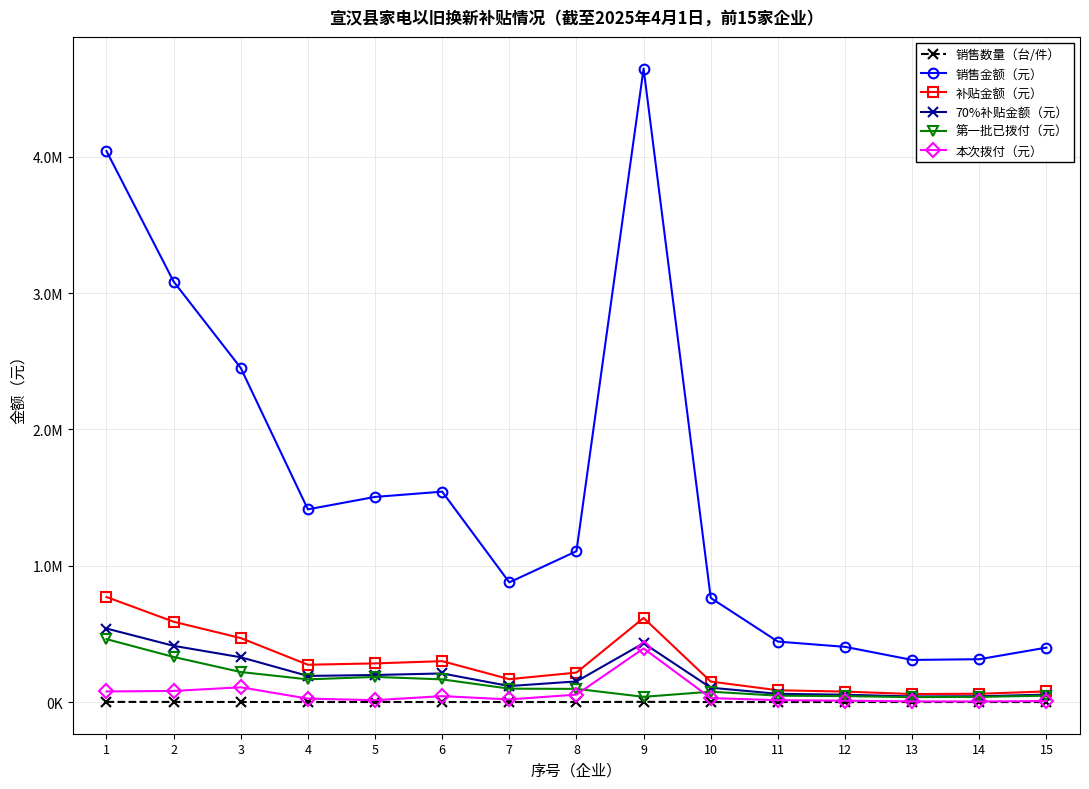

What is the value of the 补贴金额（元） point at the 13th from the left?

58951.9